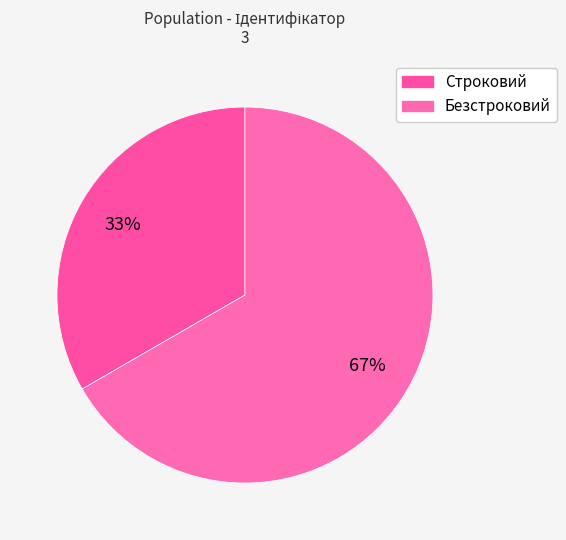

What is the largest slice in the pie chart?

Безстроковий